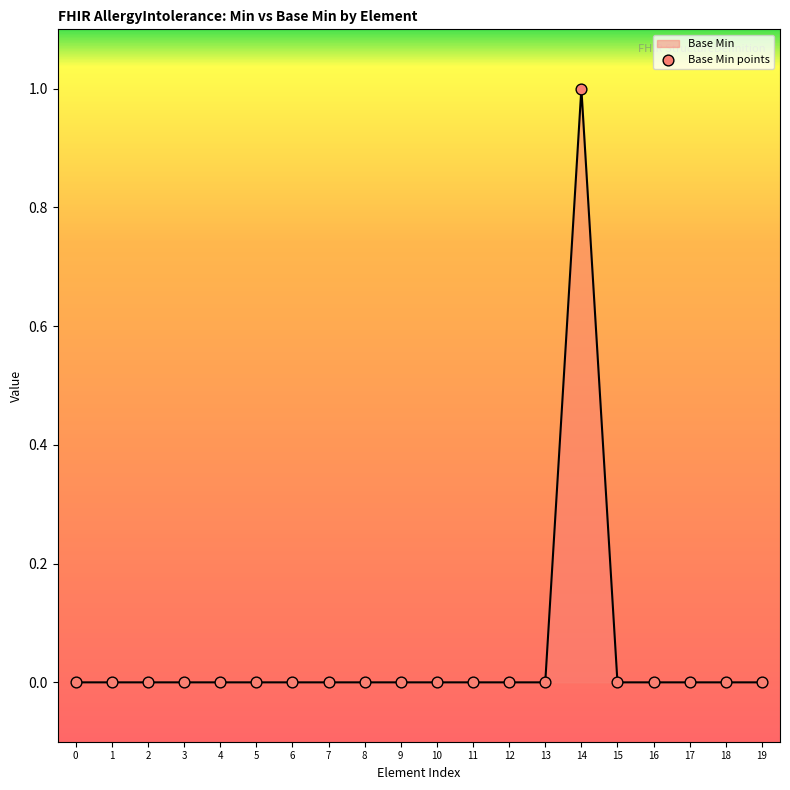

At which category does the chart reach its peak across all series?

14